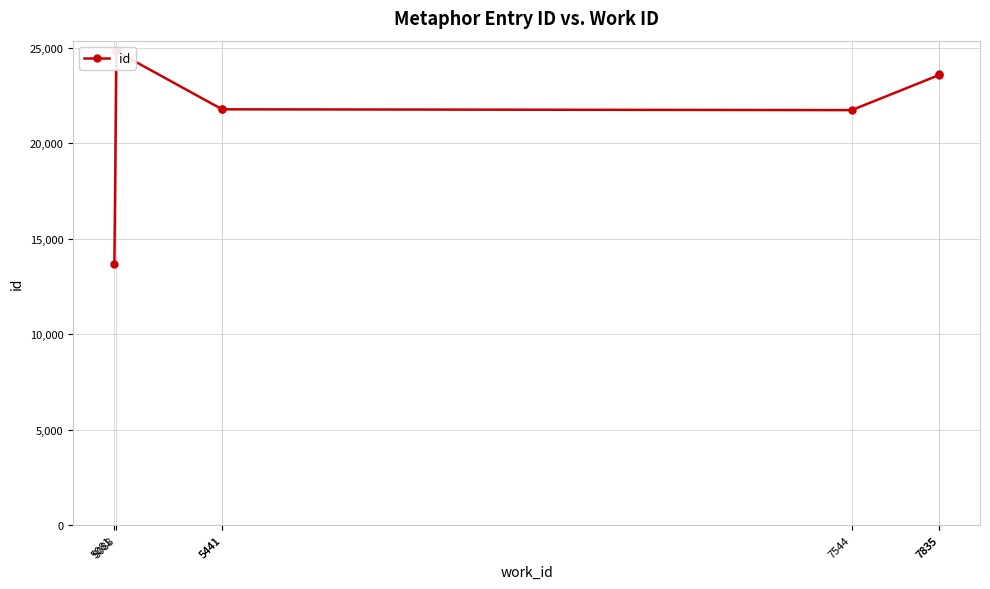

Is it true that the value at 5441 is 29163?

False